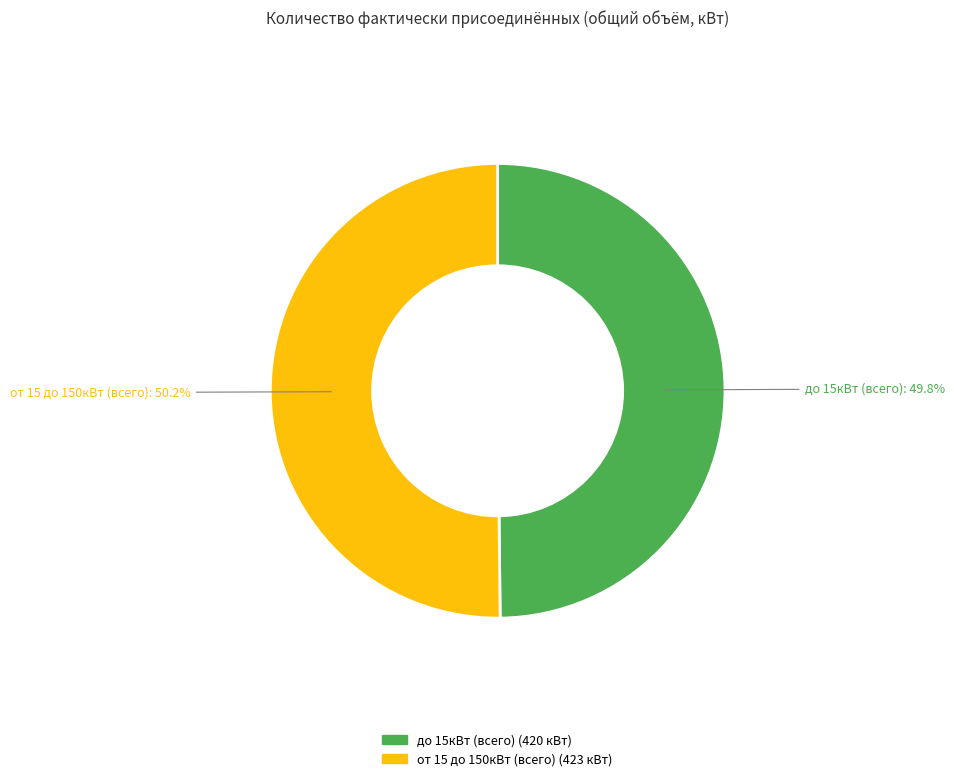

Is there any slice that represents more than half of the pie?

Yes